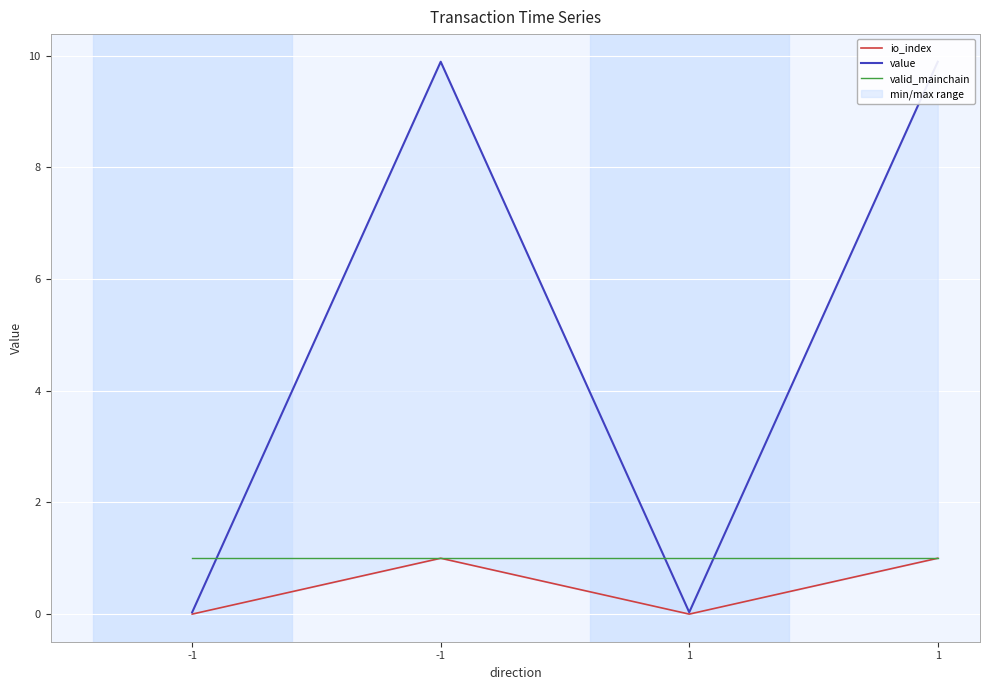

What is the difference between the second highest and second lowest values in the io_index series?

1.0